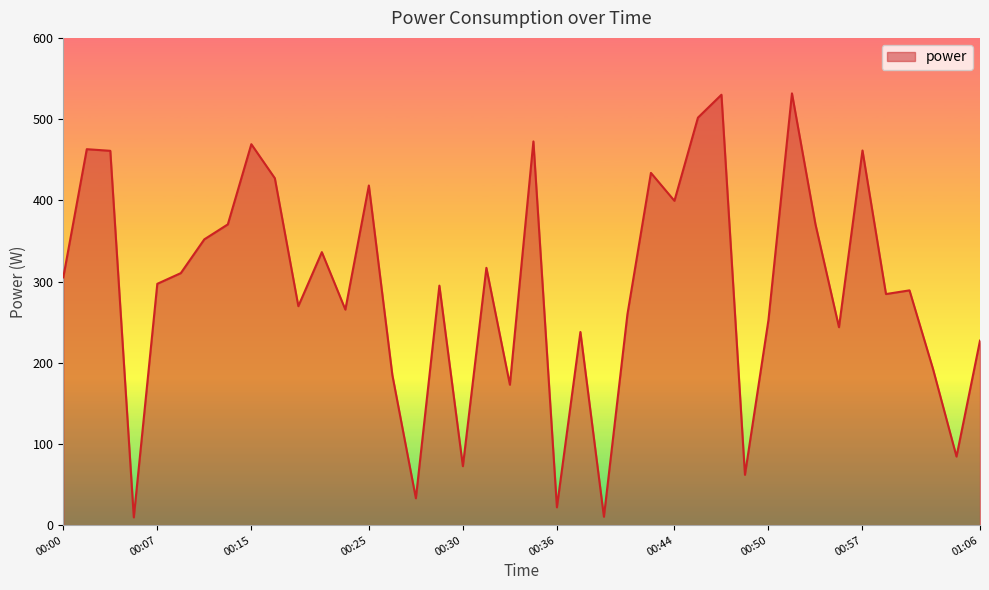

How many lines are shown in the chart?

1